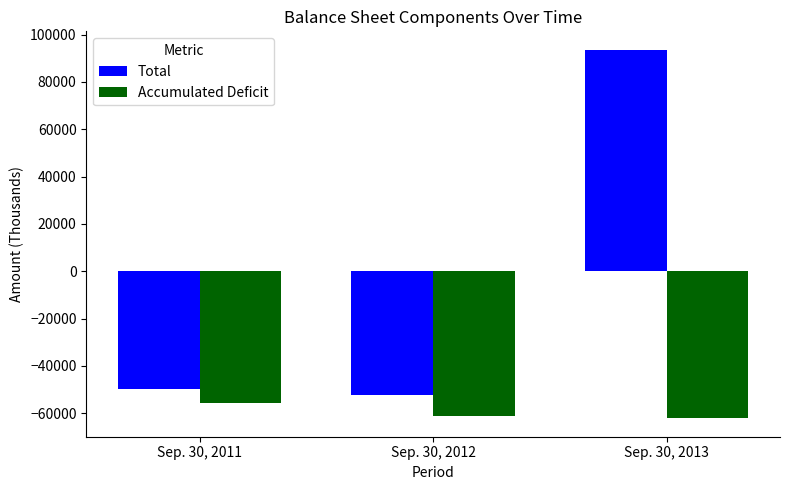

How many bars are there in total?

6